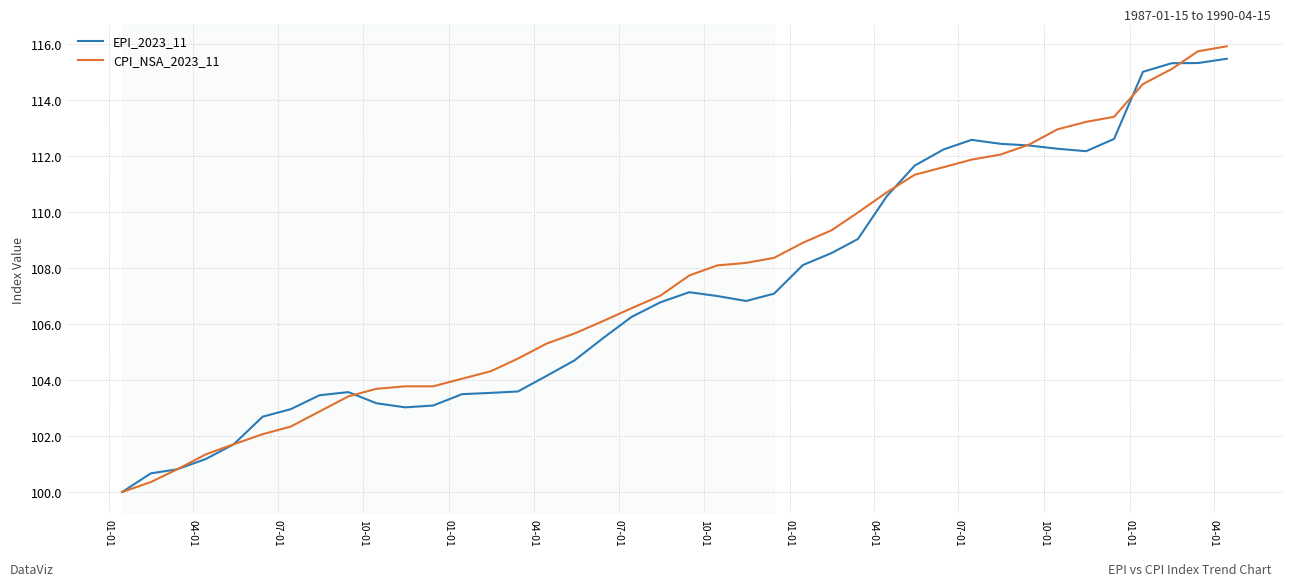

What is the difference between the second highest and second lowest values in the EPI_2023_11 series?

14.6